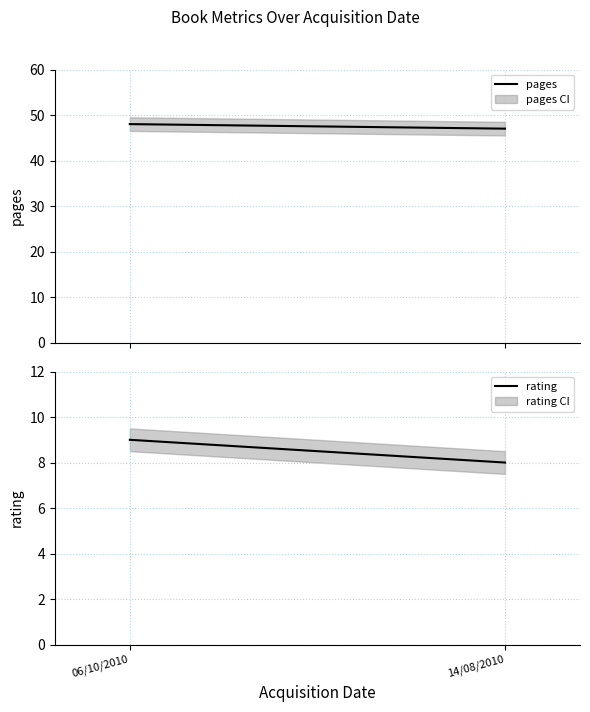

What is the sum of the rating values at 06/10/2010 and 14/08/2010?

17